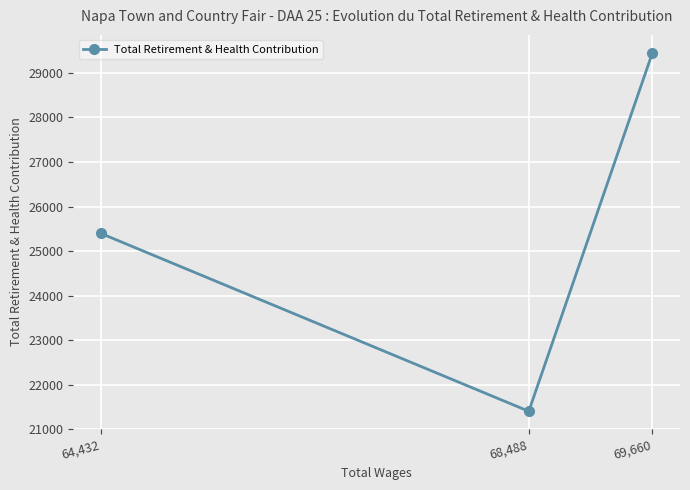

How many lines are shown in the chart?

1